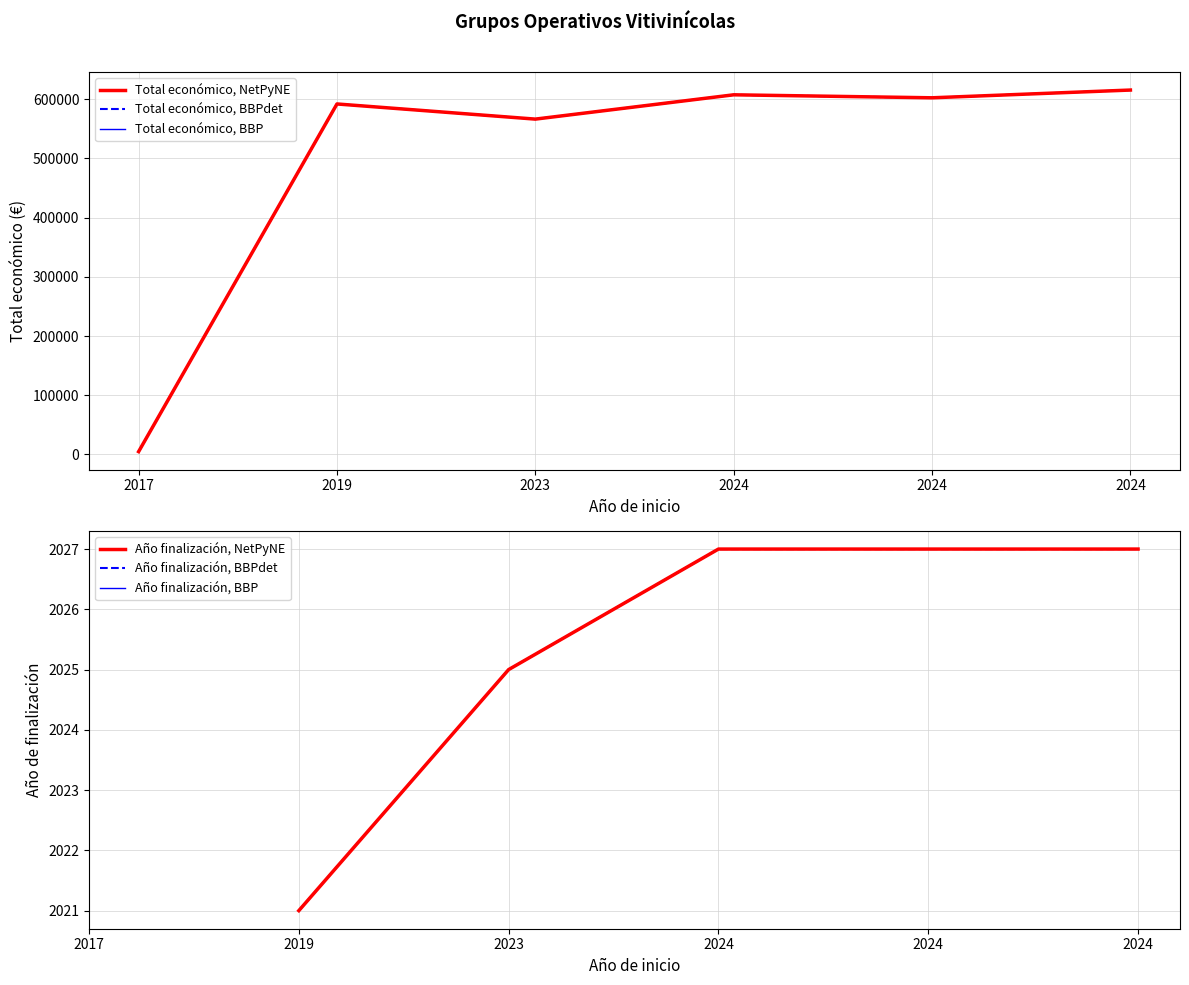

What is the difference between the second highest and minimum values in the Total económico, BBPdet series?

602542.0